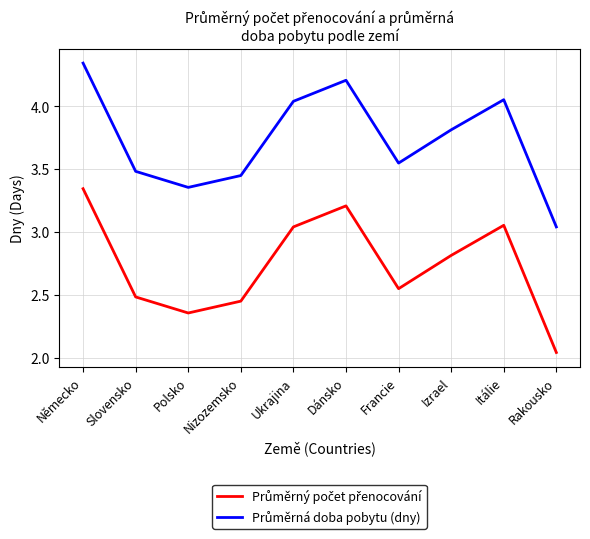

What position from the left is Slovensko?

2